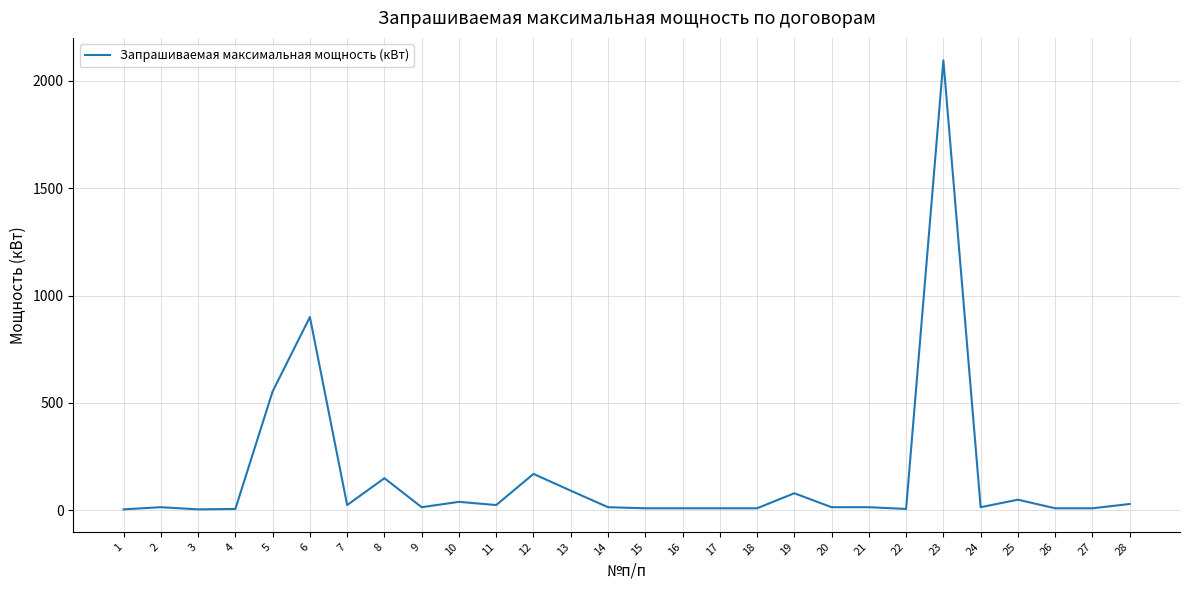

Which category has the highest value across all series?

23